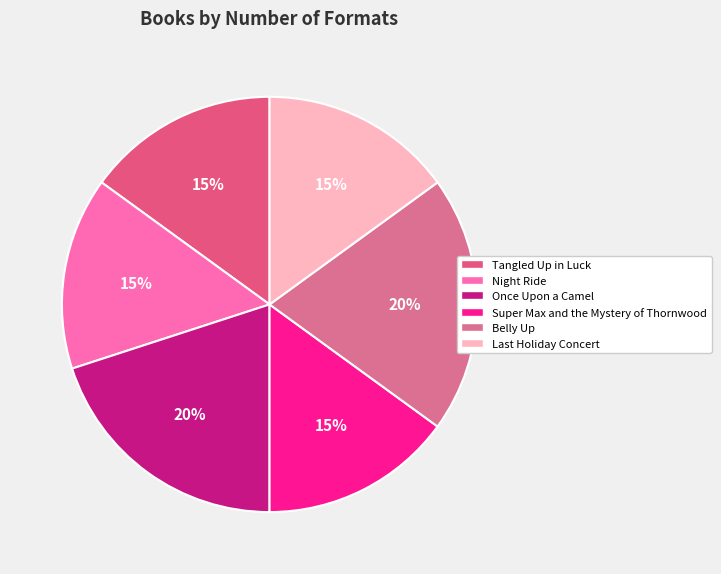

Is there a majority slice in this chart?

No